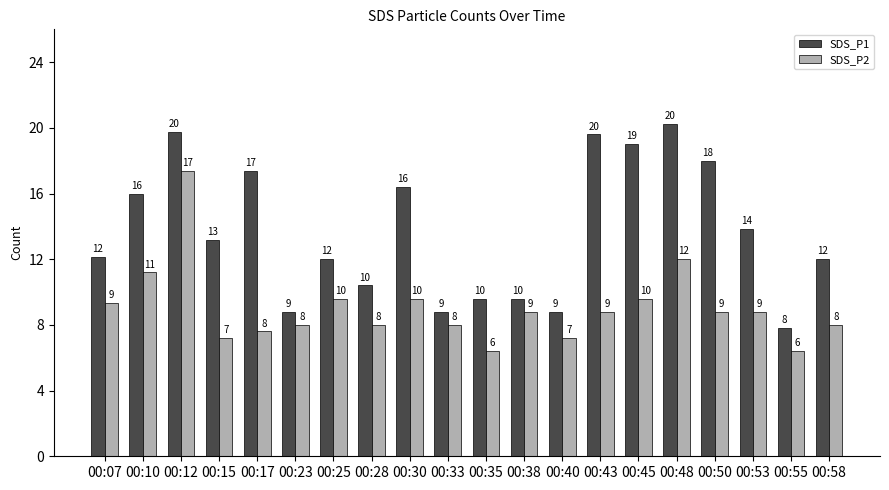

The value of SDS_P2 at 00:53 is 4.7. True or false?

False